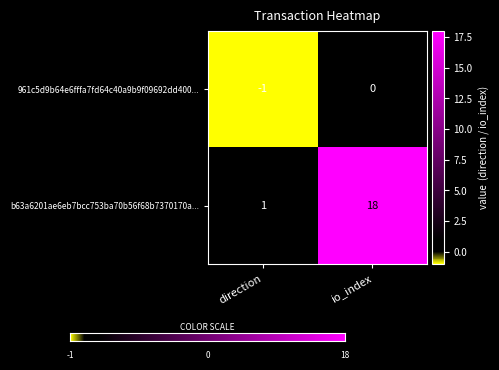

Rank the series by their maximum value, from highest to lowest.

b63a6201ae6eb7bcc753ba70b56f68b7370170a..., 961c5d9b64e6fffa7fd64c40a9b9f09692dd400...